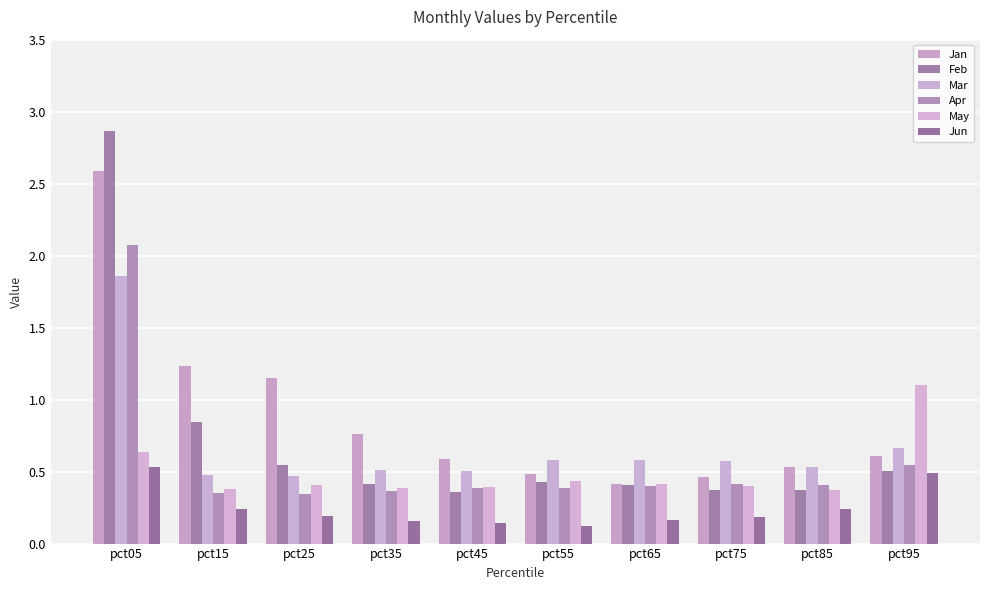

True or false: Feb has a value of 0.1 at pct95.

False